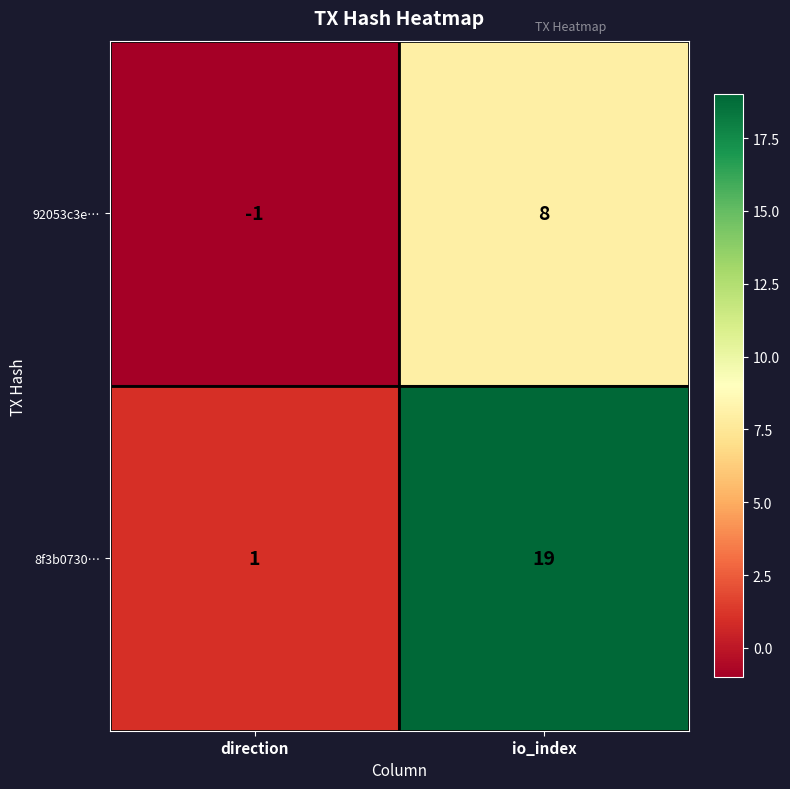

Count the number of categories in the chart.

2